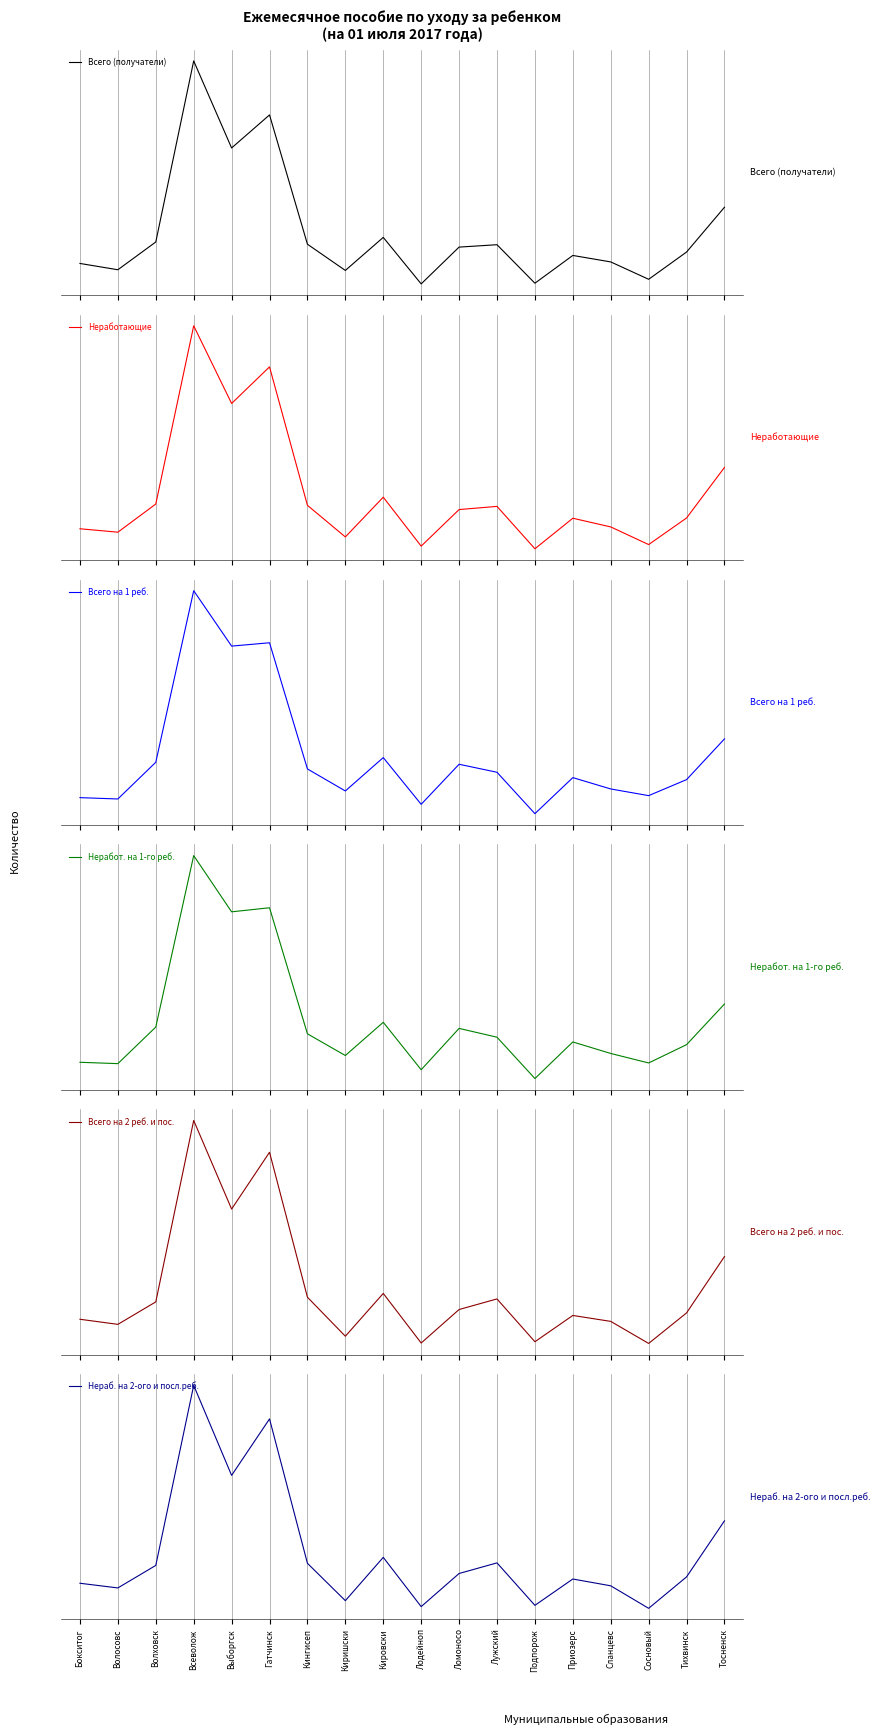

Rank the categories by Нераб. на 2-ого и посл.реб. value from lowest to highest.

Сосновый, Лодейноп, Подпорож, Киришски, Волосовс, Сланцевс, Бокситог, Приозерс, Тихвинск, Ломоносо, Волховск, Кингисеп, Лужский, Кировски, Тосненск, Выборгск, Гатчинск, Всеволож